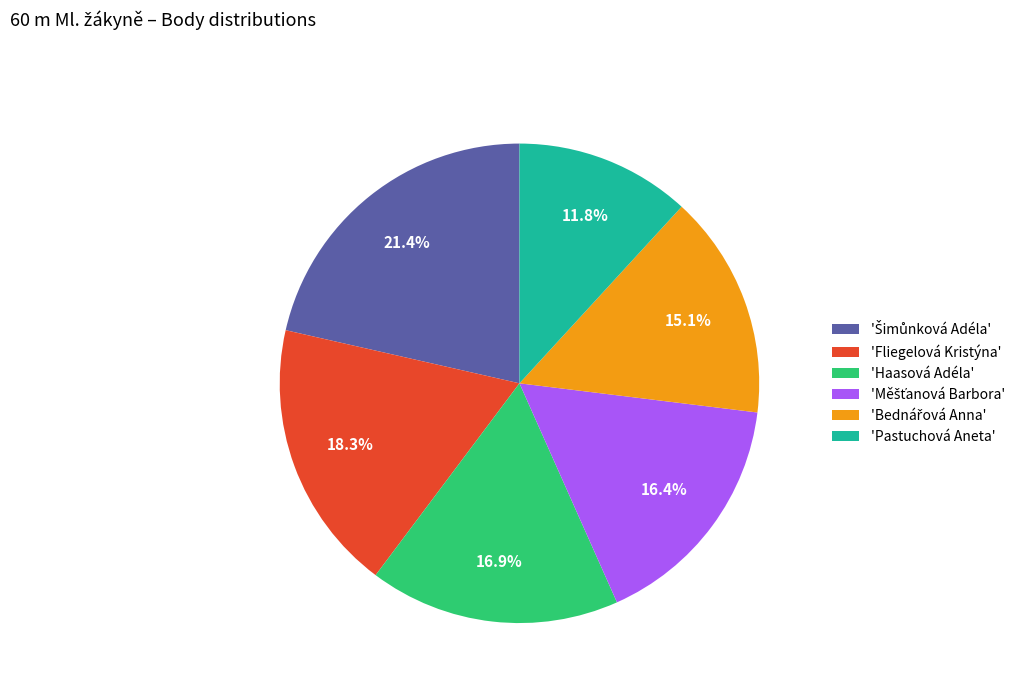

Which category has the smallest portion of the pie?

'Pastuchová Aneta'